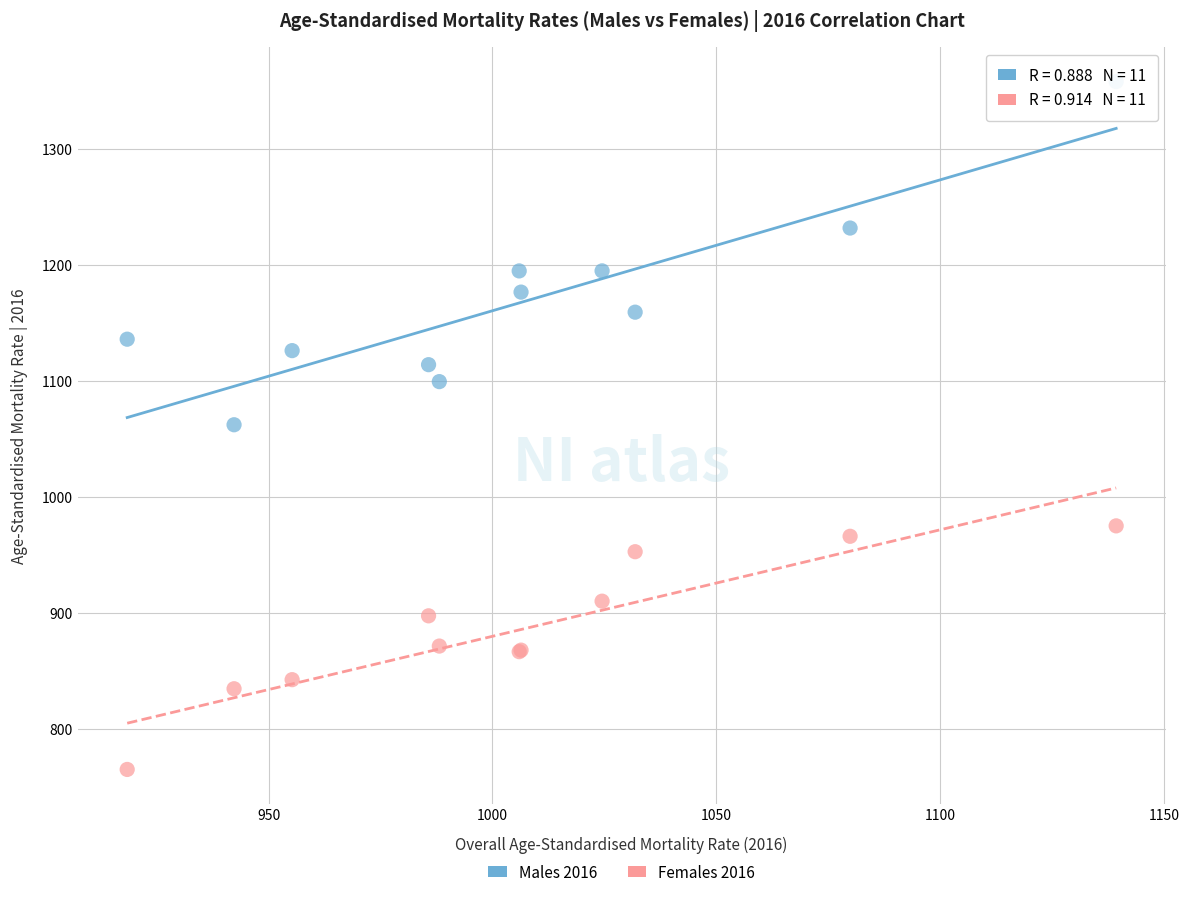

Which series reaches the minimum Y coordinate?

Females 2016